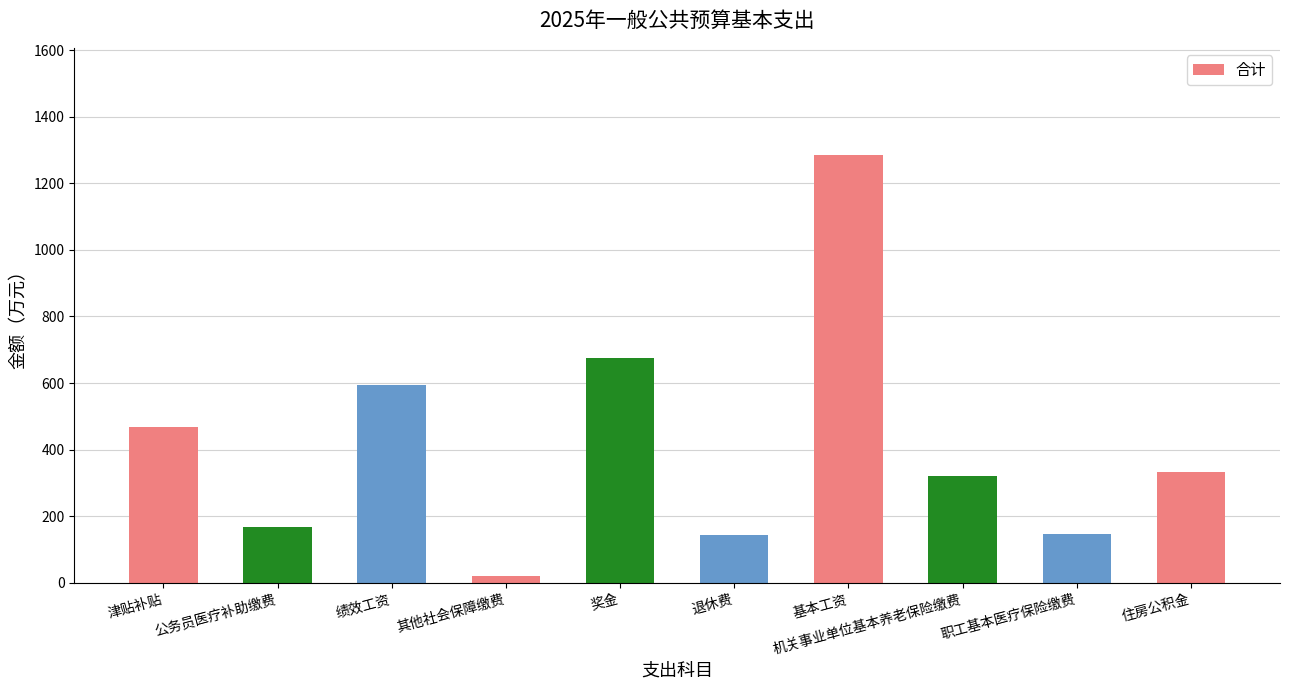

What is the difference between the values at 公务员医疗补助缴费 and 基本工资?

1117.5